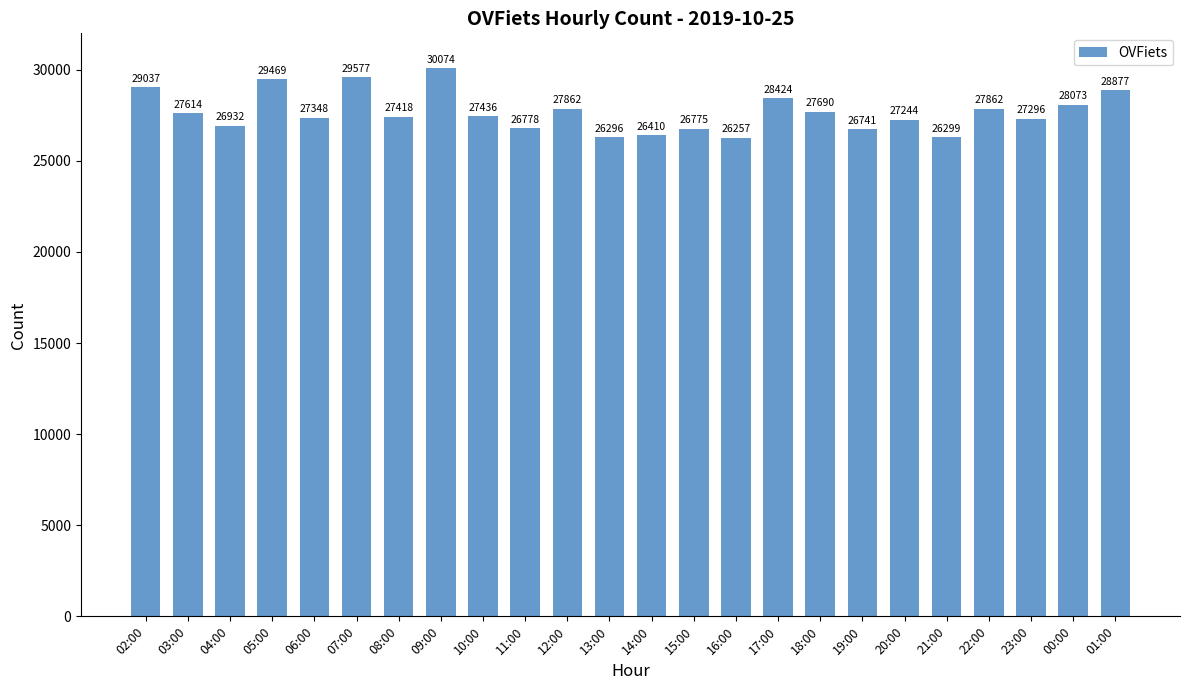

Is it true that the value at 06:00 is 27348?

True